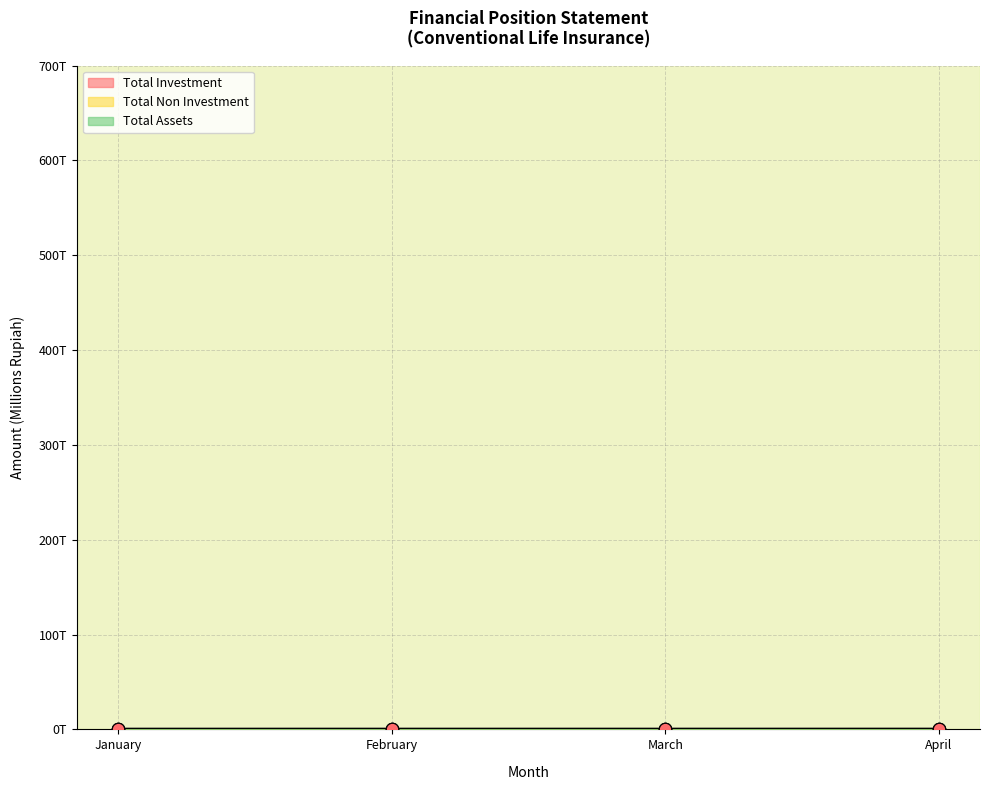

At how many categories does at least one series exceed 386?

4